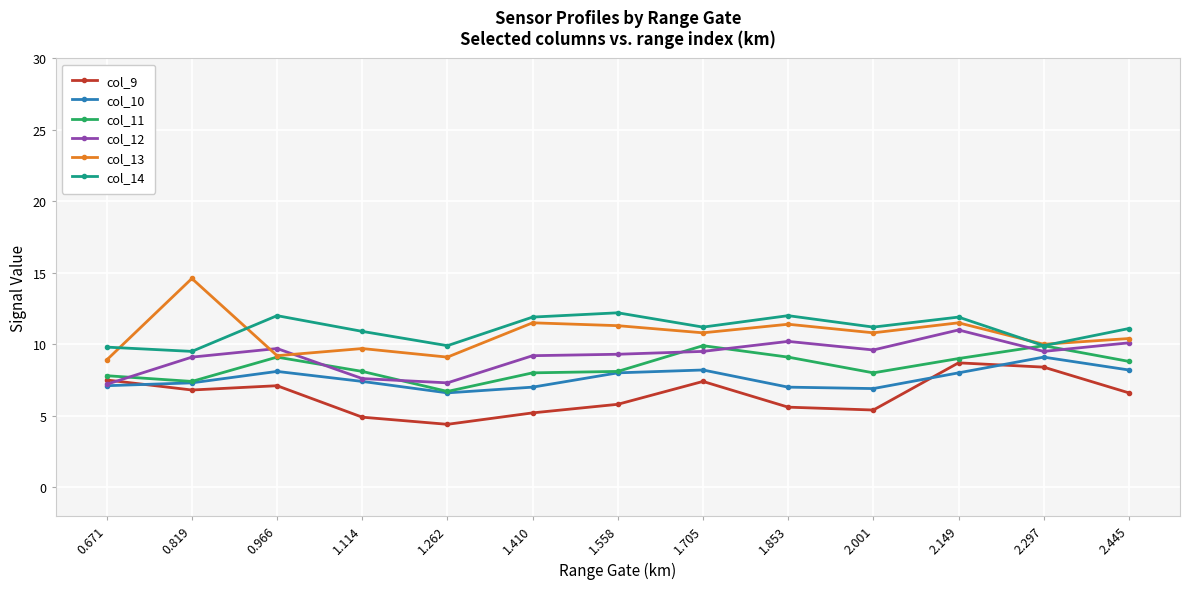

At 1.705, list the series in order from smallest to largest.

col_9, col_10, col_12, col_11, col_13, col_14